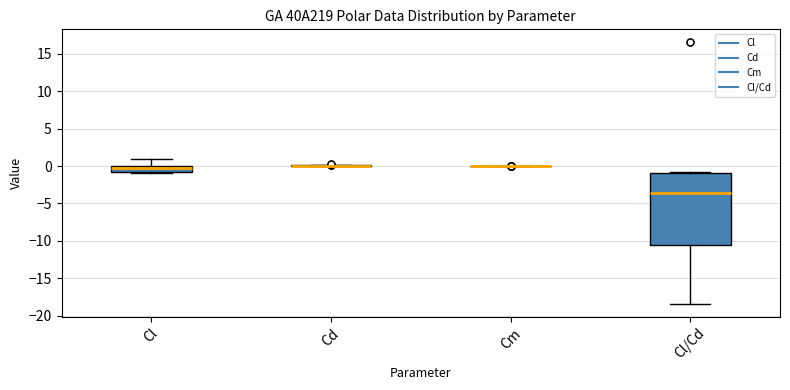

Comparing the boxes themselves (not the whiskers), which one is the tallest?

Cl/Cd